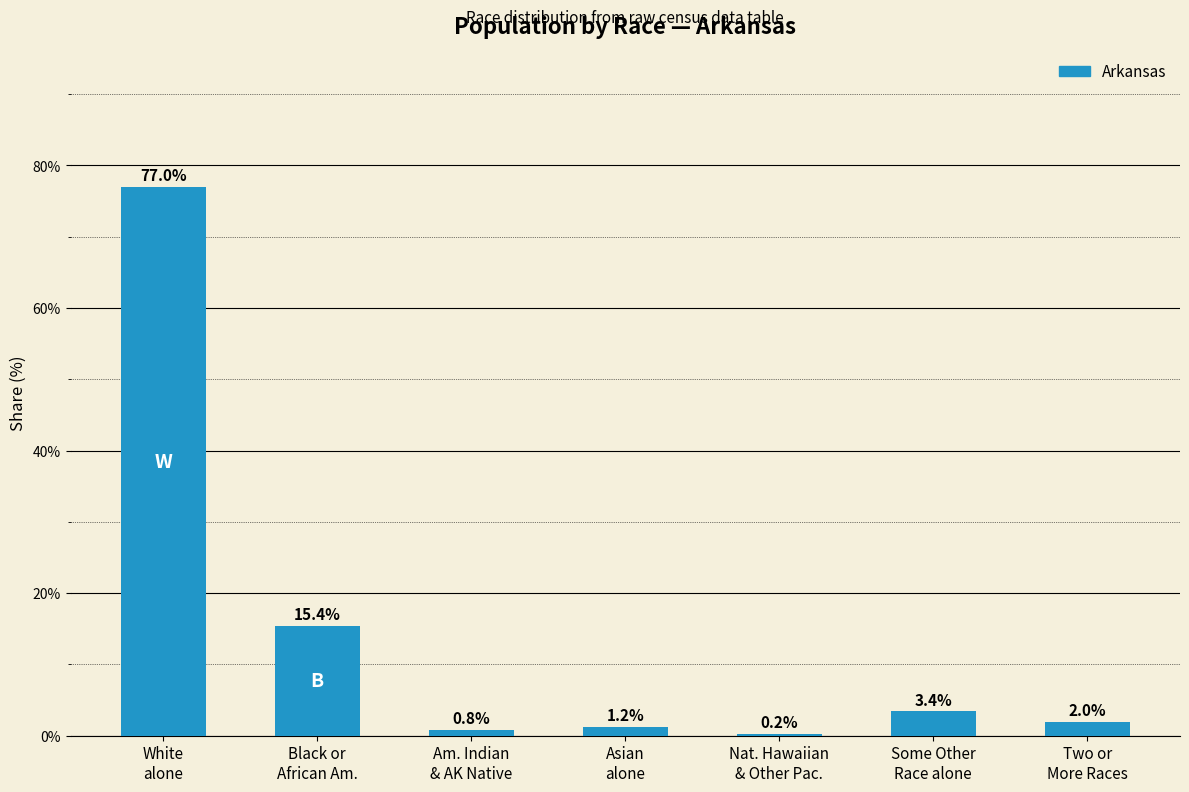

Count the number of categories in the chart.

7